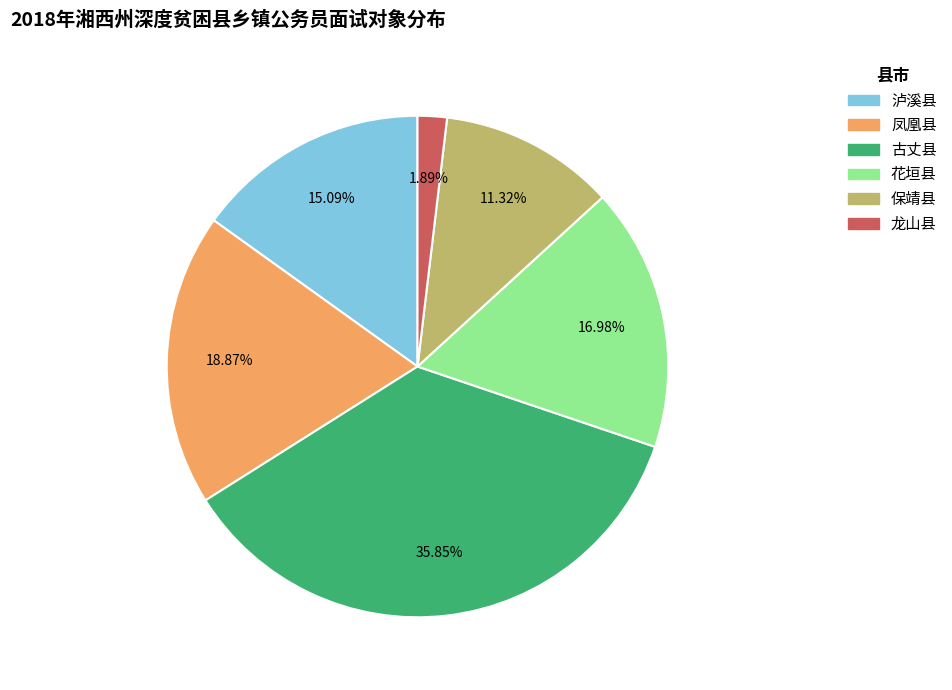

To the nearest percent, what is the combined percentage of 凤凰县 and 古丈县?

55%